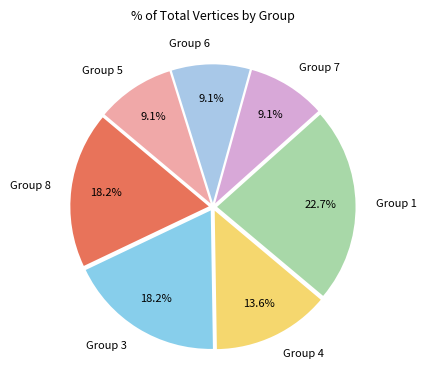

What is the ratio of the value at Group 3 to the value at Group 5?

2.0